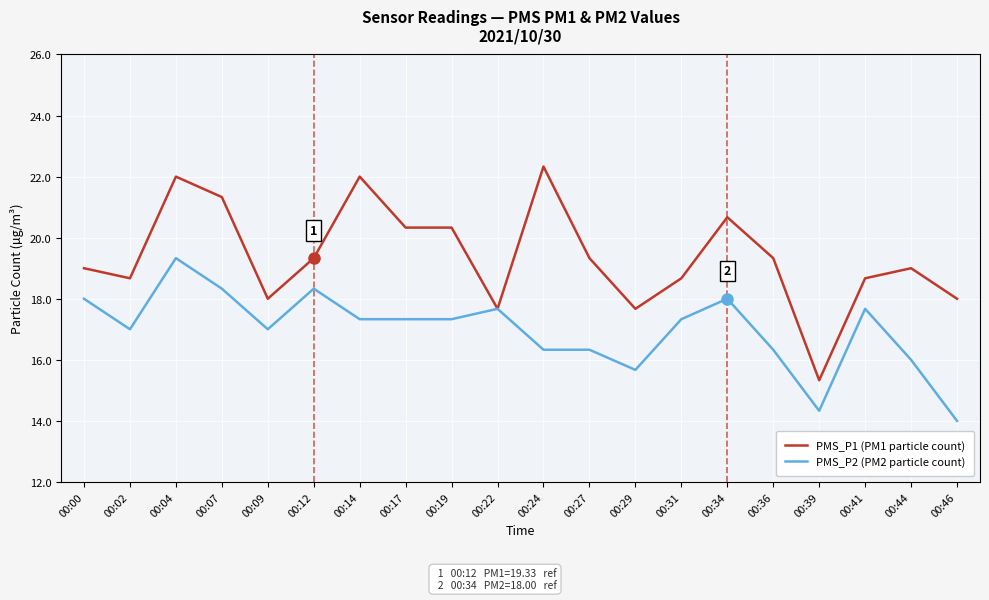

The value of PMS_P2 (PM2 particle count) at 00:04 is 19.3. True or false?

True